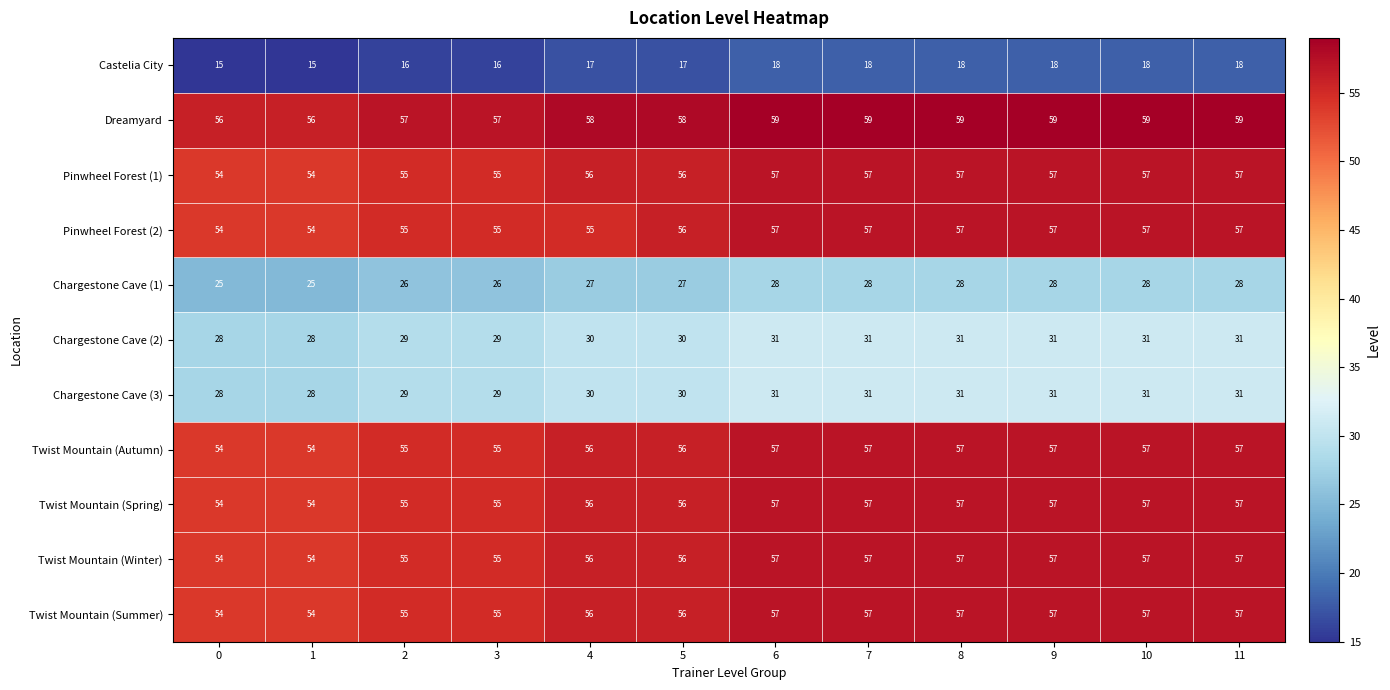

At how many categories does at least one series exceed 21?

12